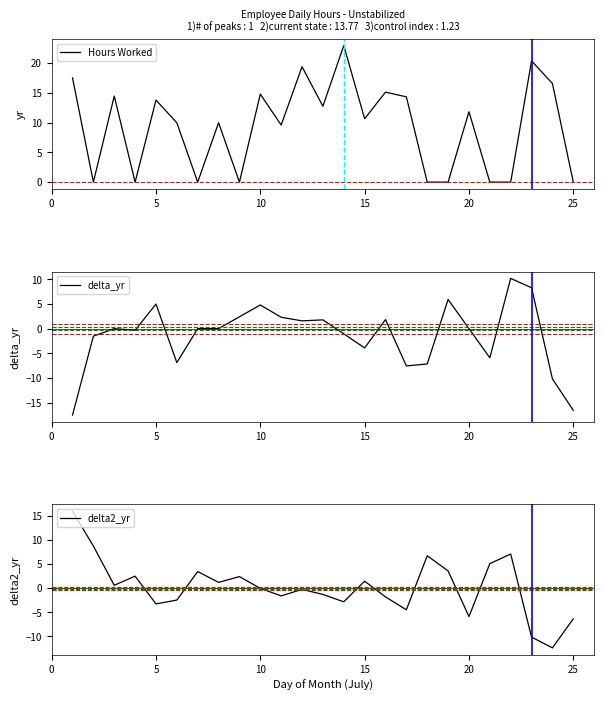

Is it true that Hours Worked equals 0.0 at 25?

True